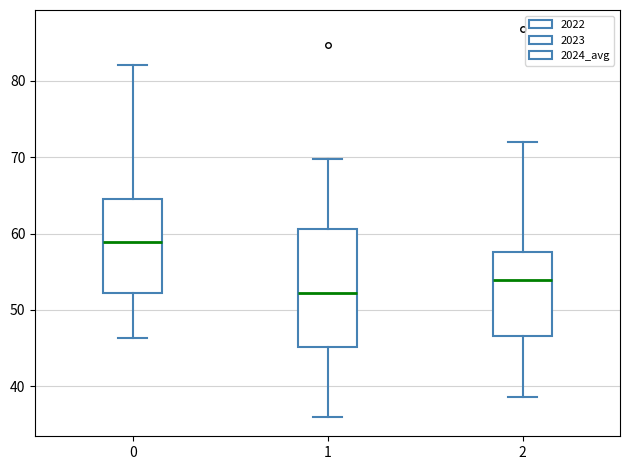

Where is the upper edge of the box at x = 1 on the y-axis? The values are not printed on the chart, so give them approximately, as read against the axis.

61